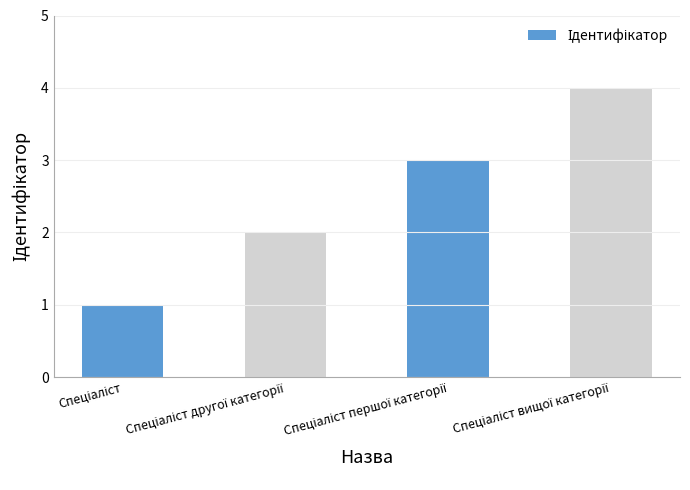

How many bars are there in total?

4